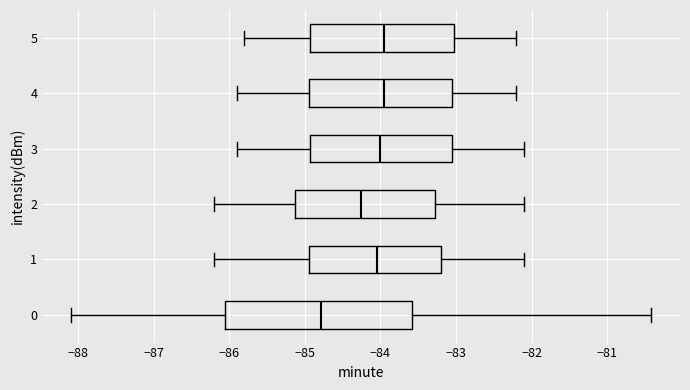

Which box's median line is the furthest to the left?

0